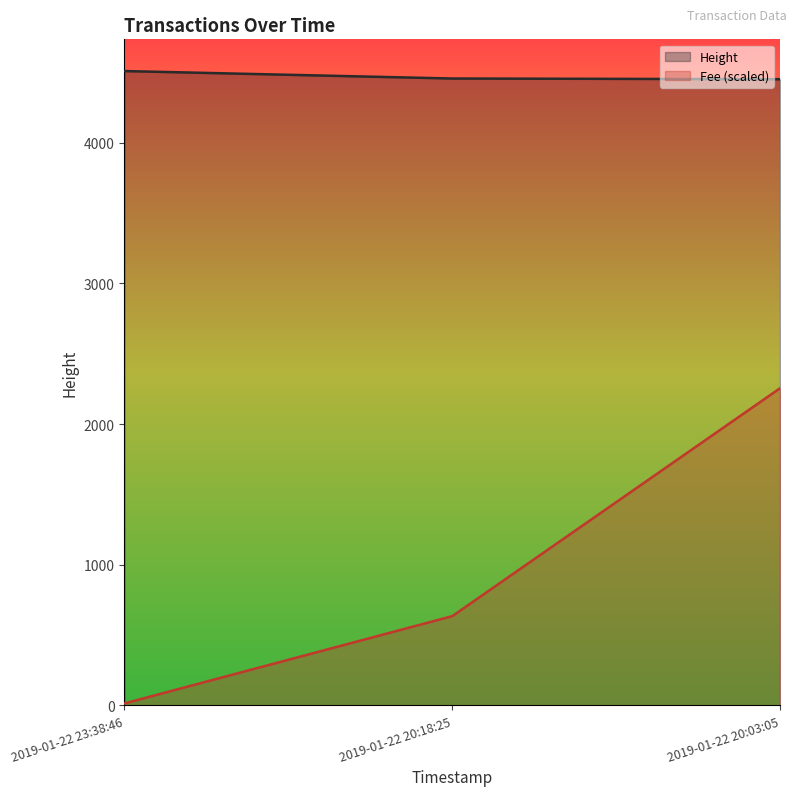

What is the total value across all series at 2019-01-22 20:18:25?

5090.8